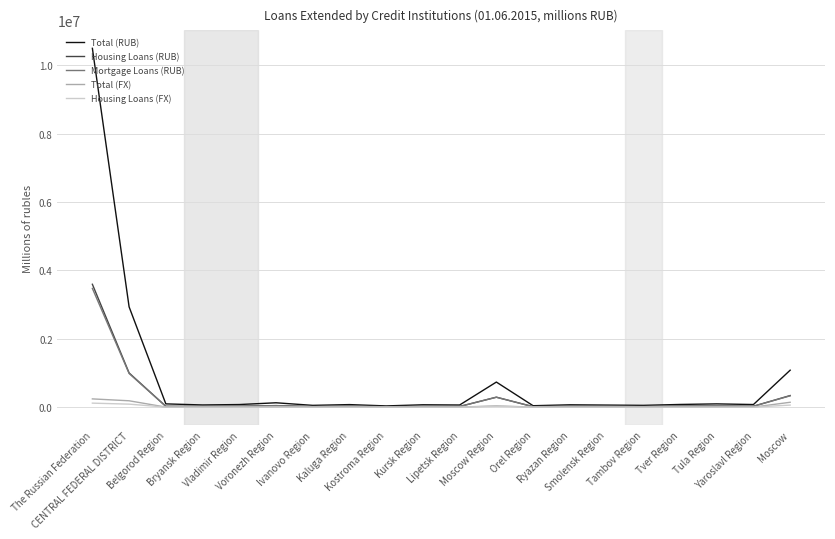

What is the greatest value displayed?

10498930